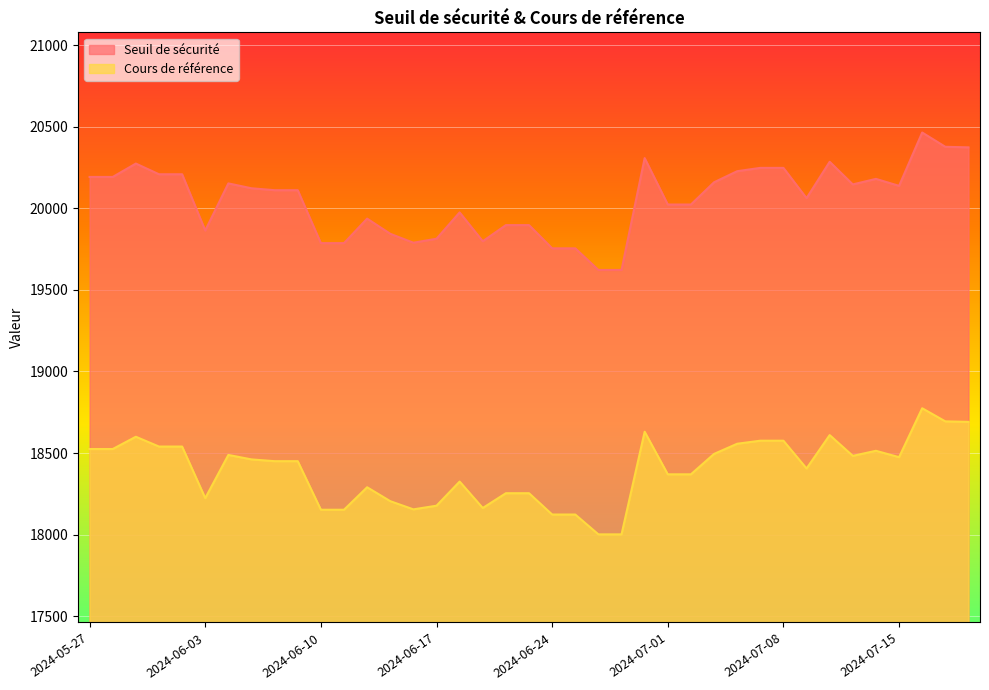

Does the chart display data point markers on the line(s)?

No